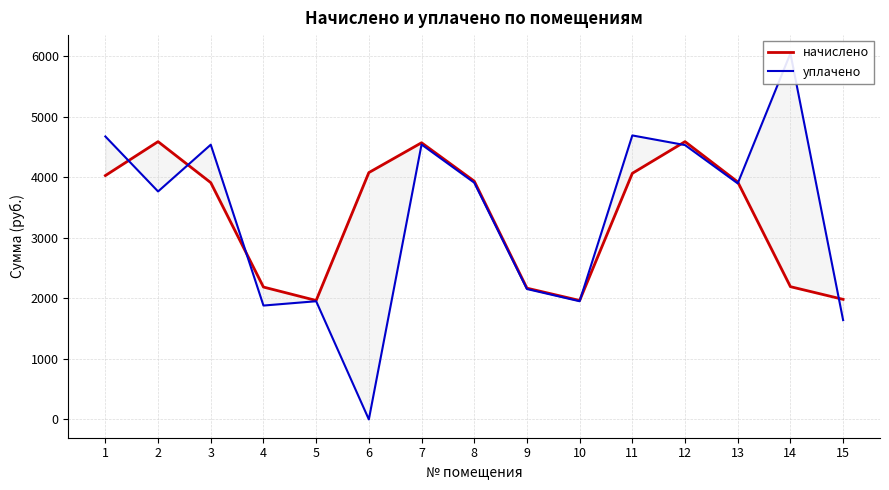

At which category is the sum across all series the highest?

12